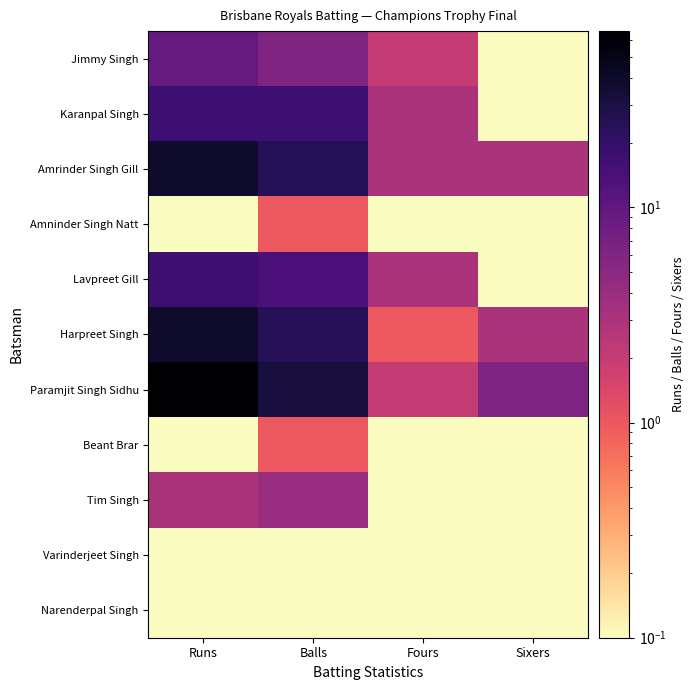

Which series has the largest range (max minus min)?

Paramjit Singh Sidhu